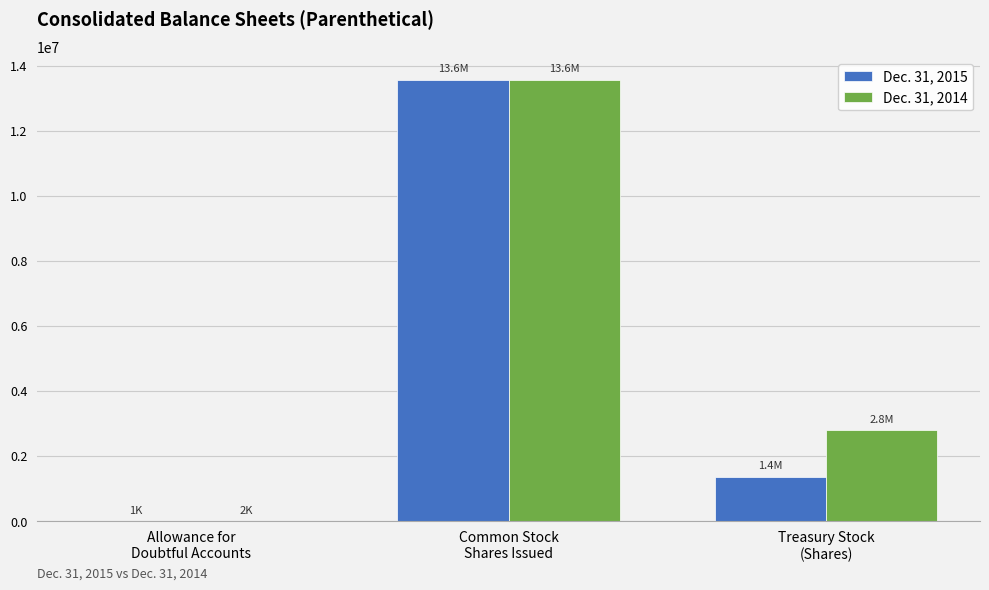

Count the number of data series in this chart.

2